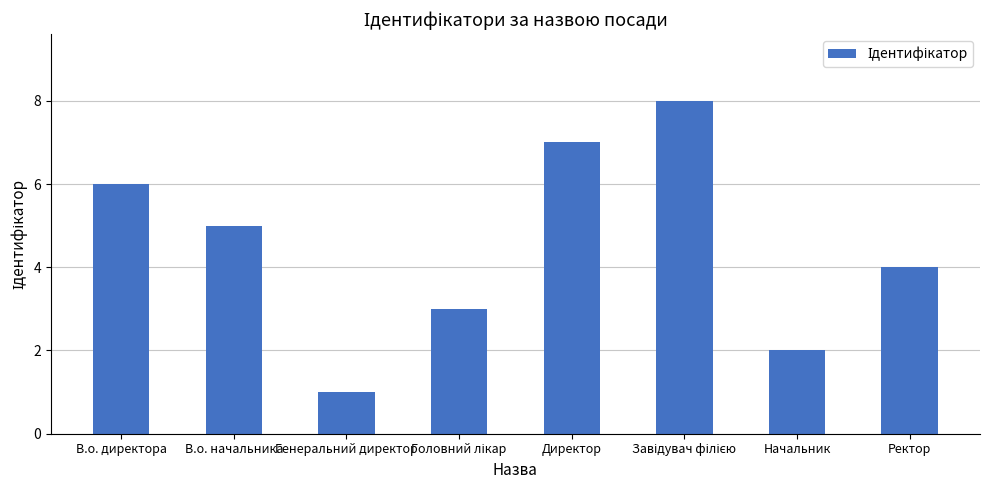

Between В.о. директора and Ректор, which is larger?

В.о. директора